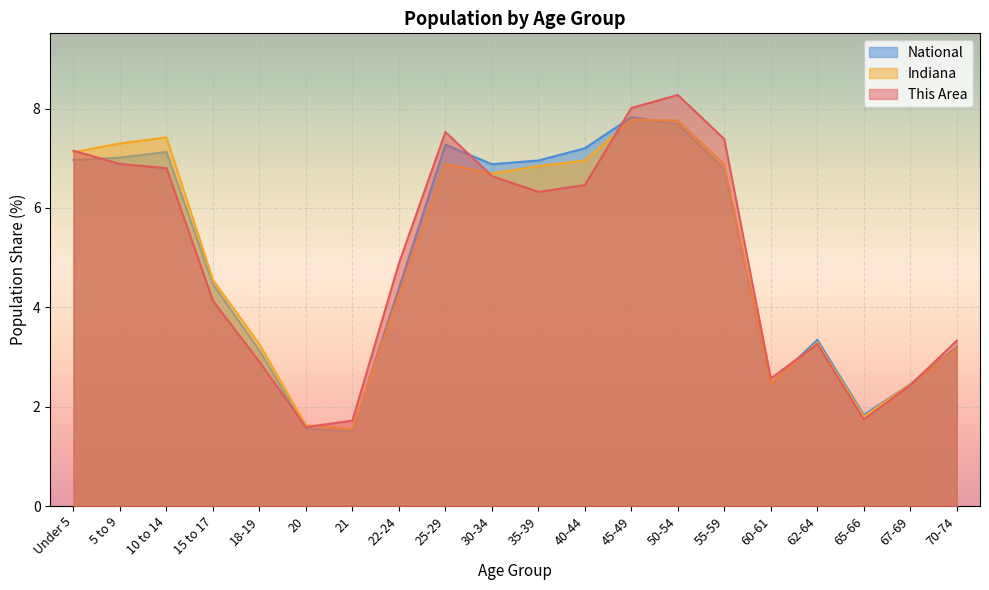

How many values in the Indiana series are below 6?

10